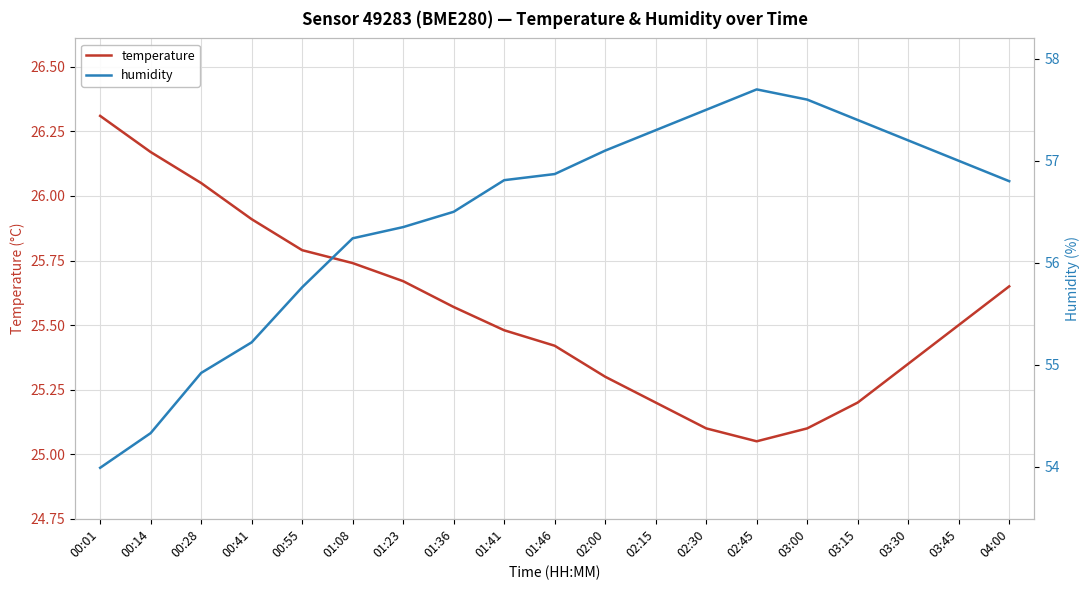

What is the value of the humidity point at the 14th from the left?

57.7